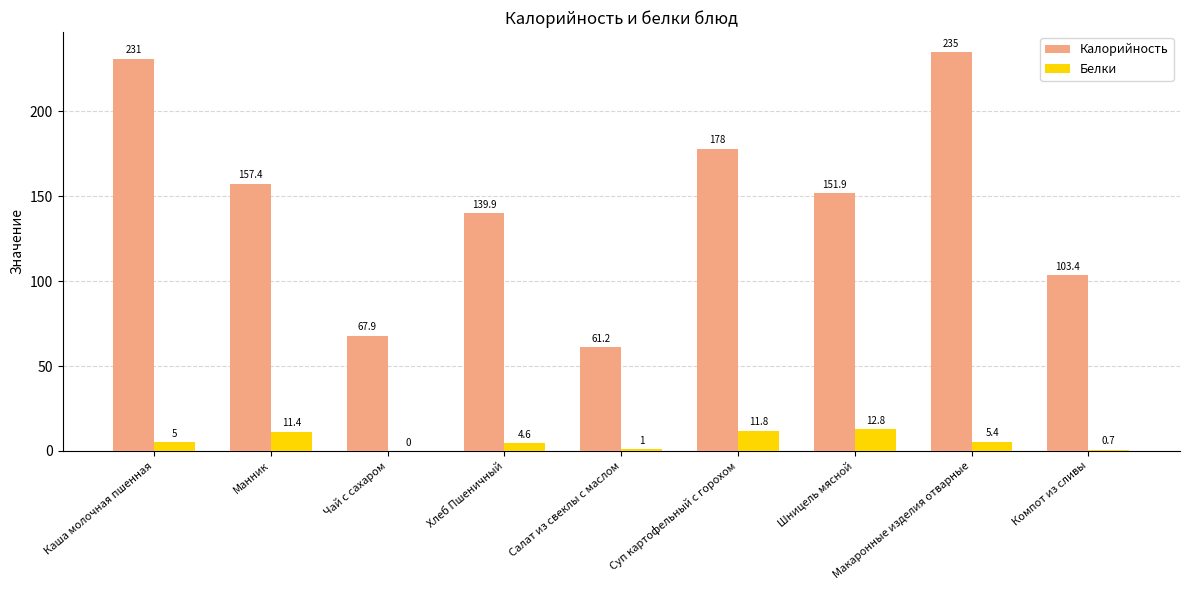

Which series has the largest total across all categories?

Калорийность